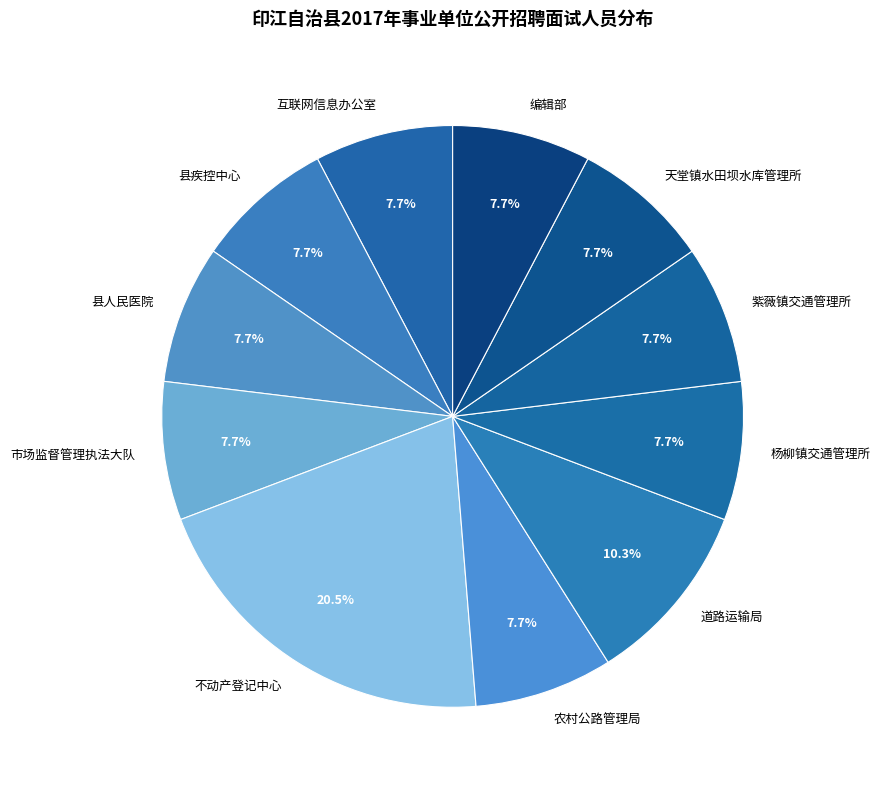

The 县人民医院 slice represents 17% of the pie. True or false?

False